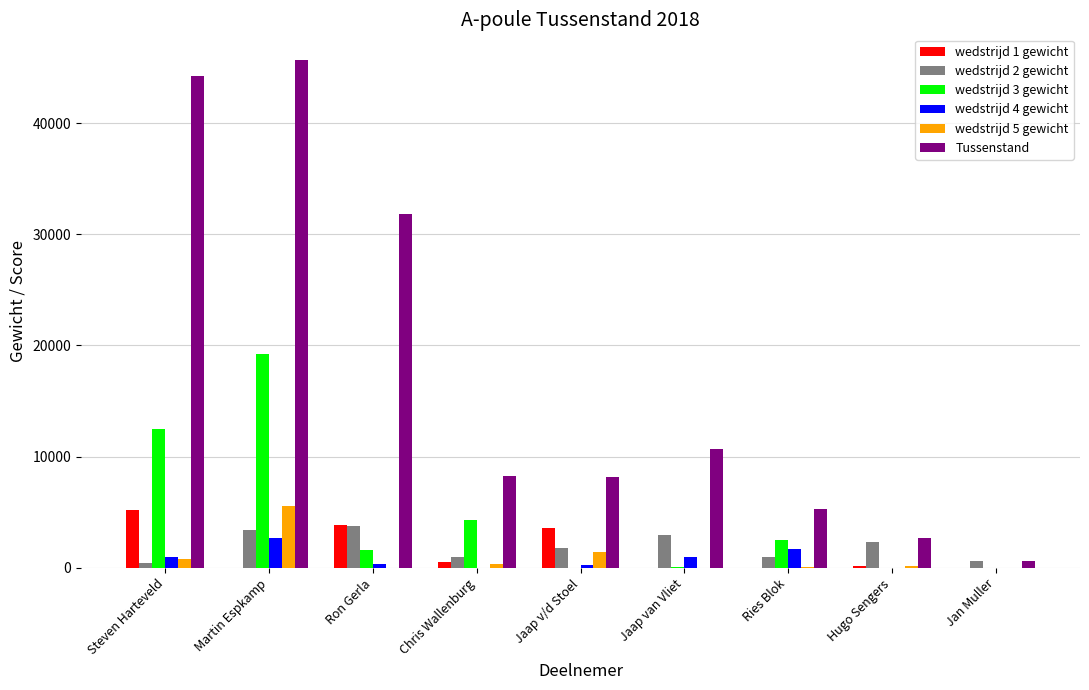

Is it true that Tussenstand equals 3929 at Jaap v/d Stoel?

False